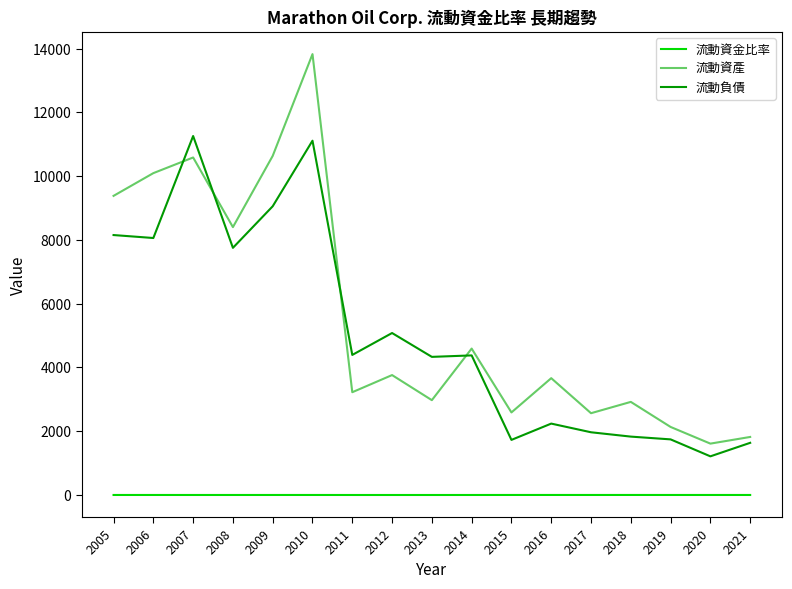

List the series in order of their peak value, lowest first.

流動資金比率, 流動負債, 流動資產